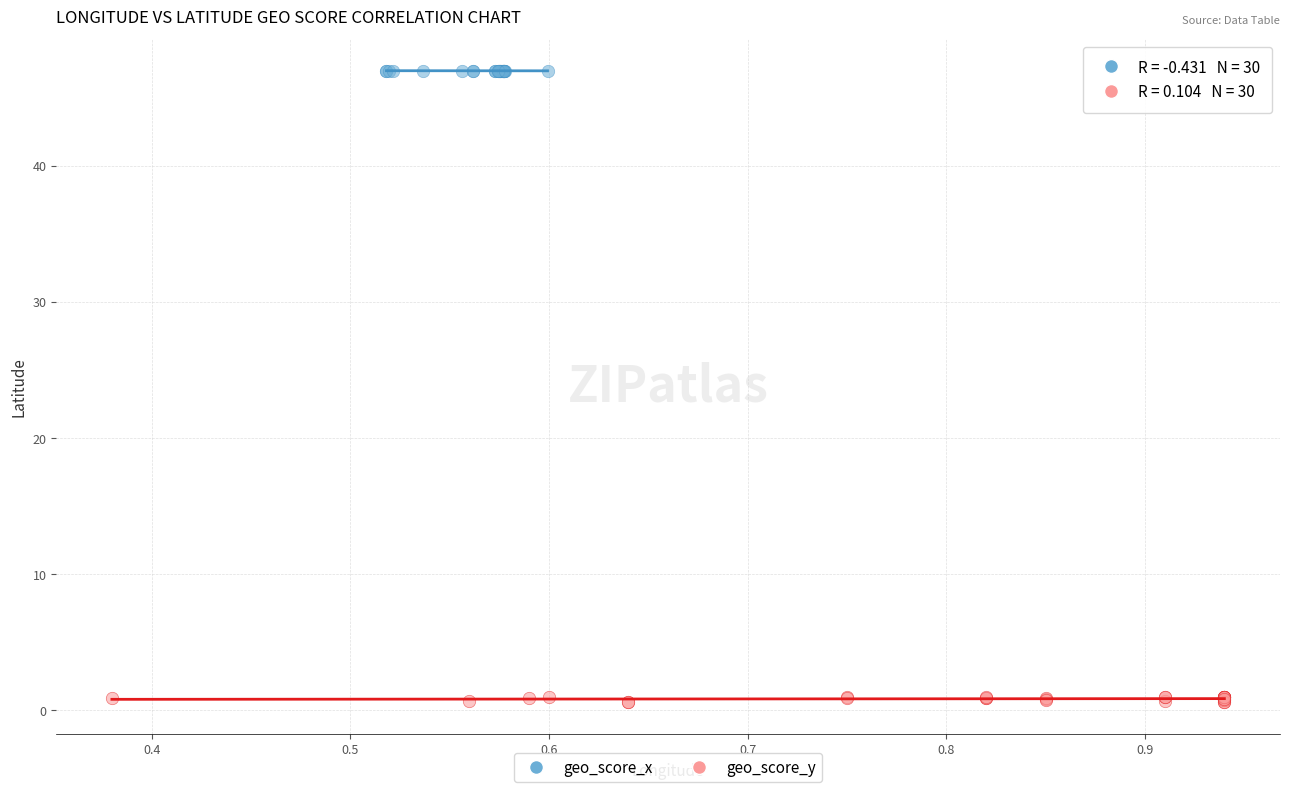

Which series contains the highest Y value?

geo_score_x